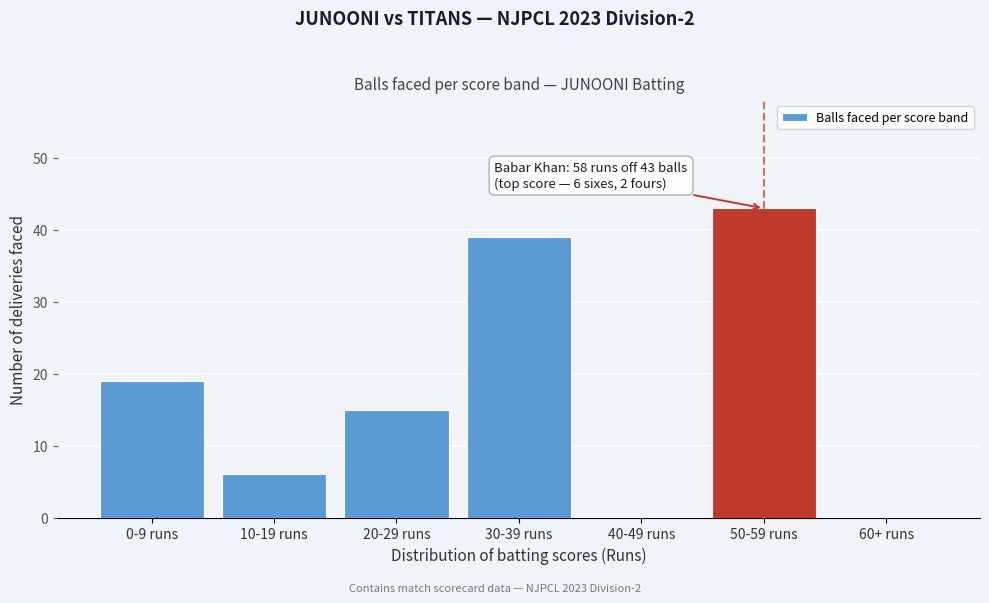

Reading left to right, what are all the values shown in this chart?

0-9 runs=19	10-19 runs=6	20-29 runs=15	30-39 runs=39	40-49 runs=0	50-59 runs=43	60+ runs=0